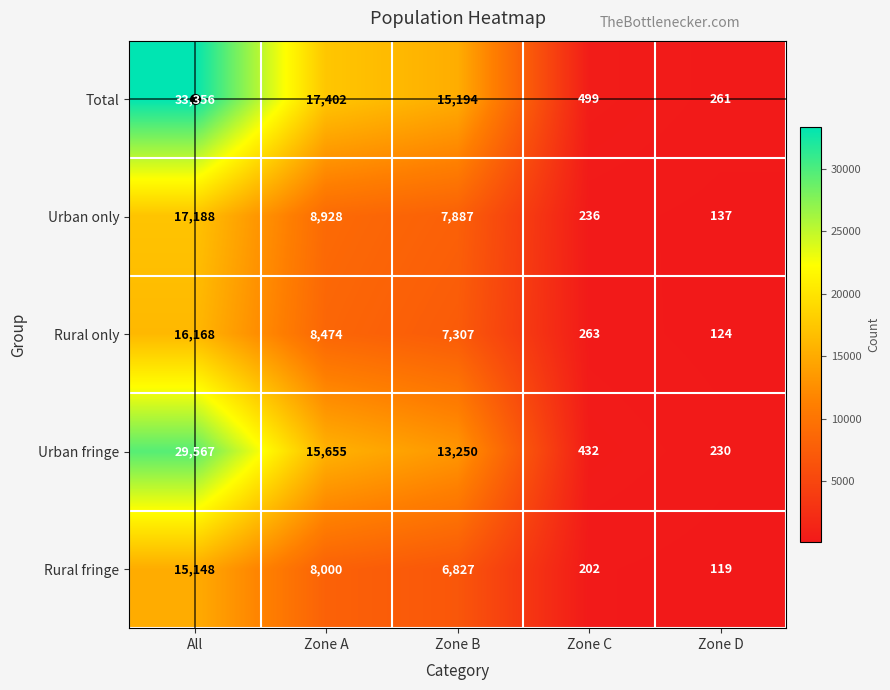

Where does the Total series first go above 15194?

All